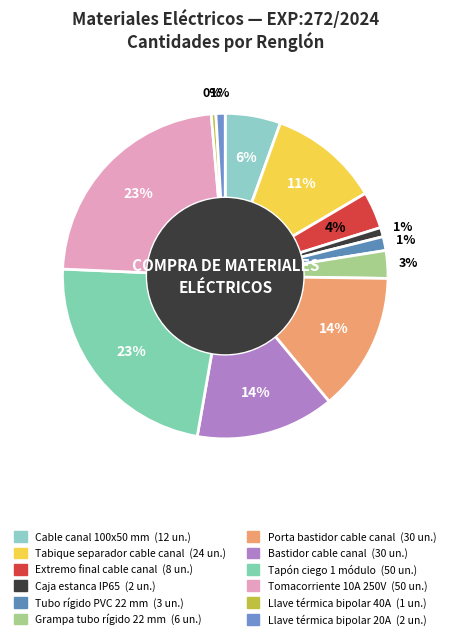

Count the number of slices in the pie.

12